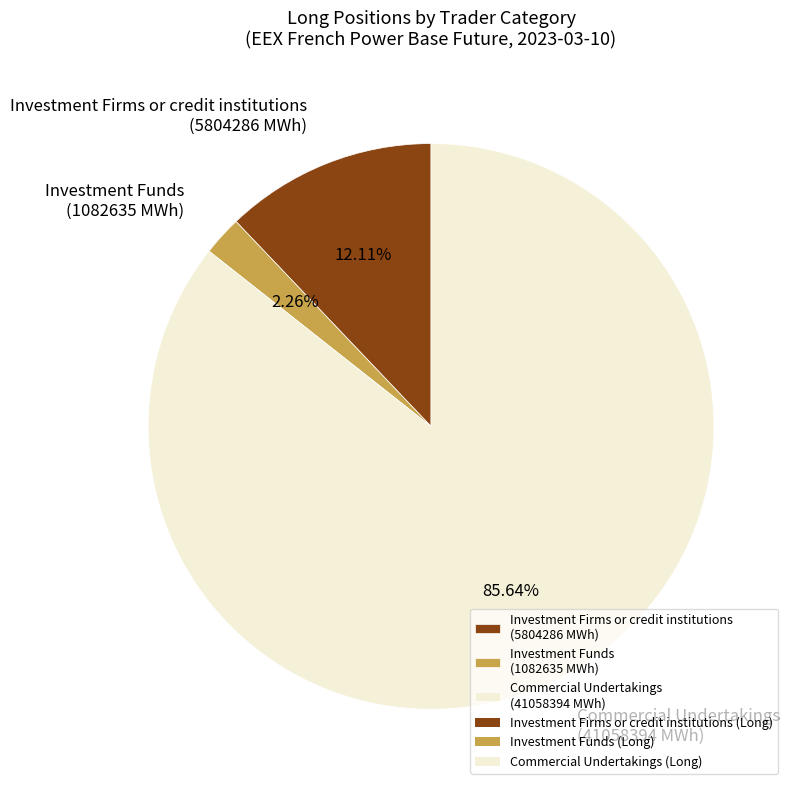

Between Investment Firms or credit institutions (5804286 MWh) and Investment Funds (1082635 MWh), which is larger?

Investment Firms or credit institutions (5804286 MWh)